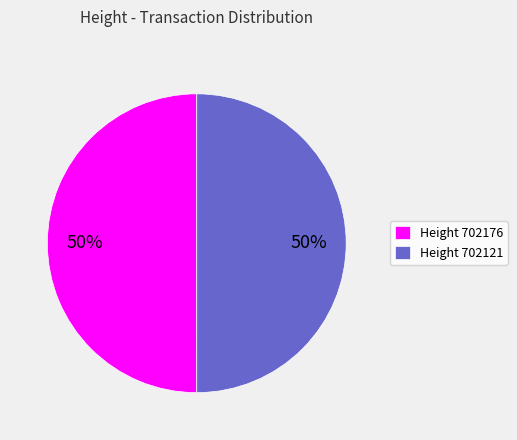

To the nearest percent, what is the combined percentage of Height 702176 and Height 702121?

100%